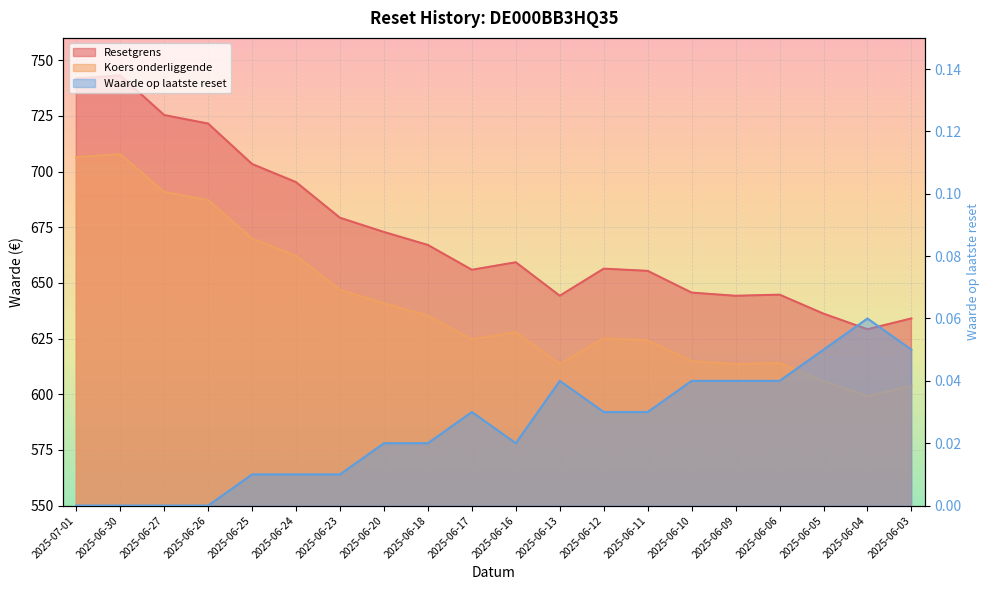

True or false: Resetgrens has a value of 935.1 at 2025-06-03.

False